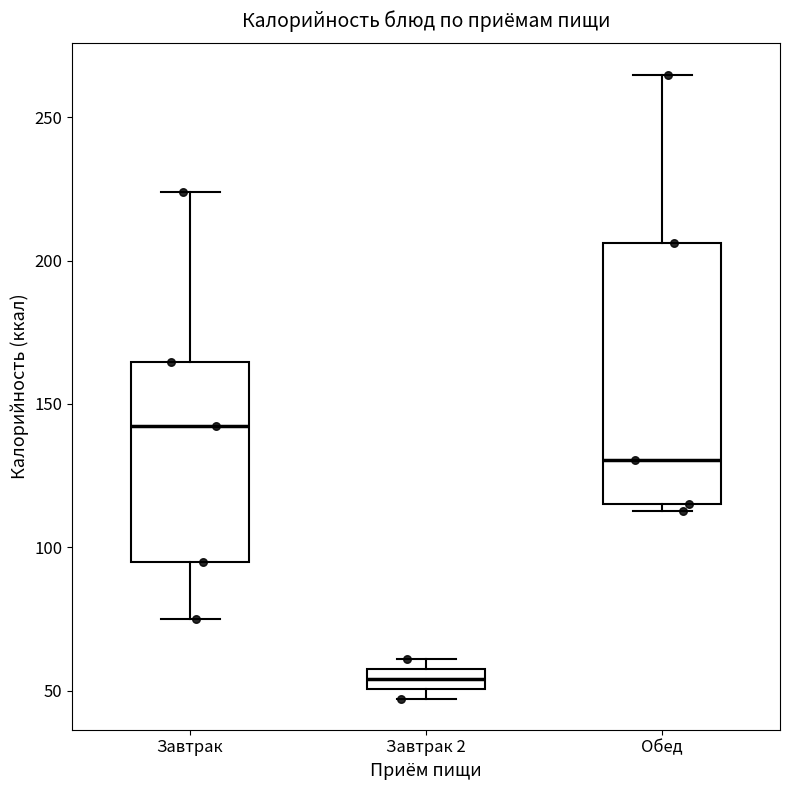

Which box has the highest median line?

Завтрак